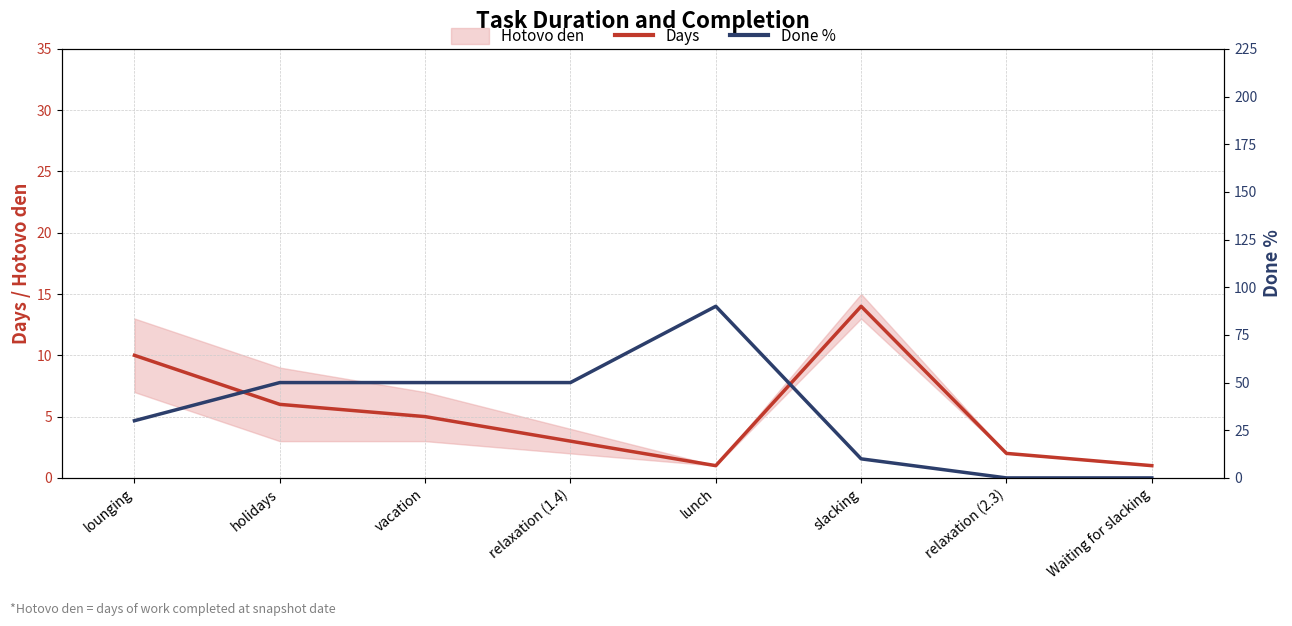

How many times do Done % and Days cross each other?

1